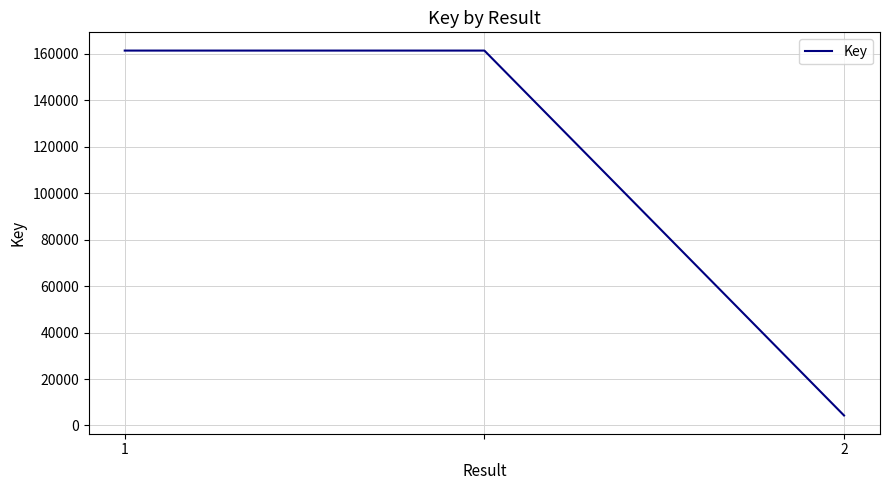

What is the difference between the second highest and minimum values?

157013